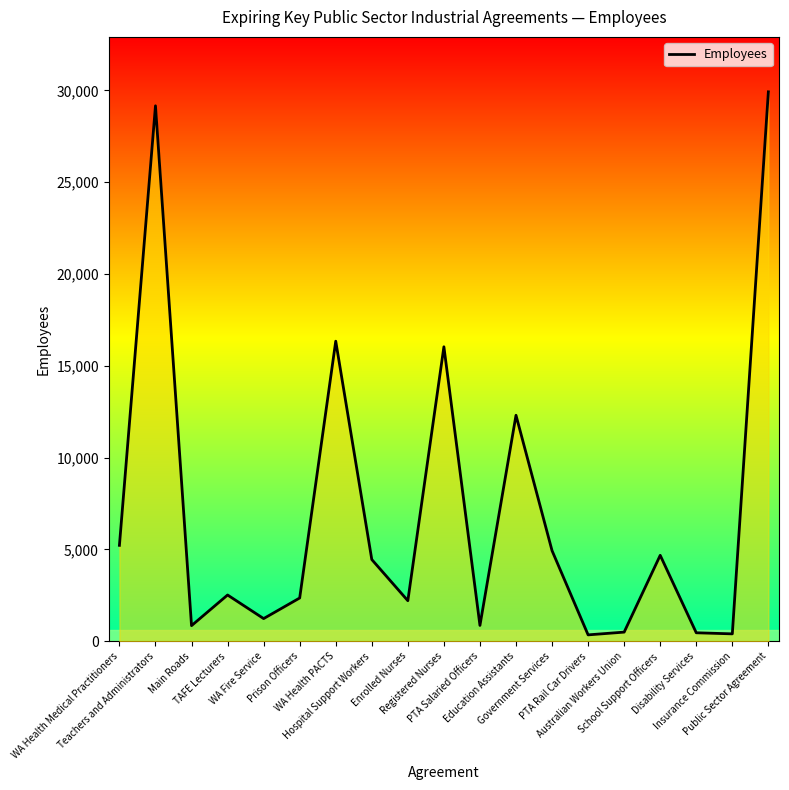

What is the ratio of the value at PTA Rail Car Drivers to the value at WA Health Medical Practitioners?

0.1